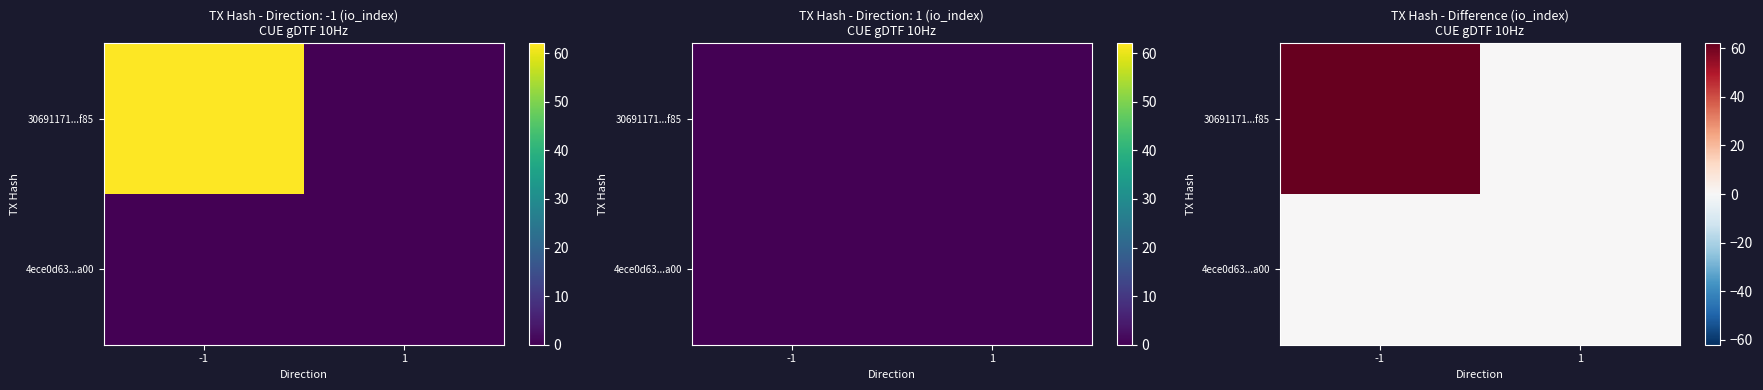

Rank the series by their average value, from highest to lowest.

30691171...f85, 4ece0d63...a00